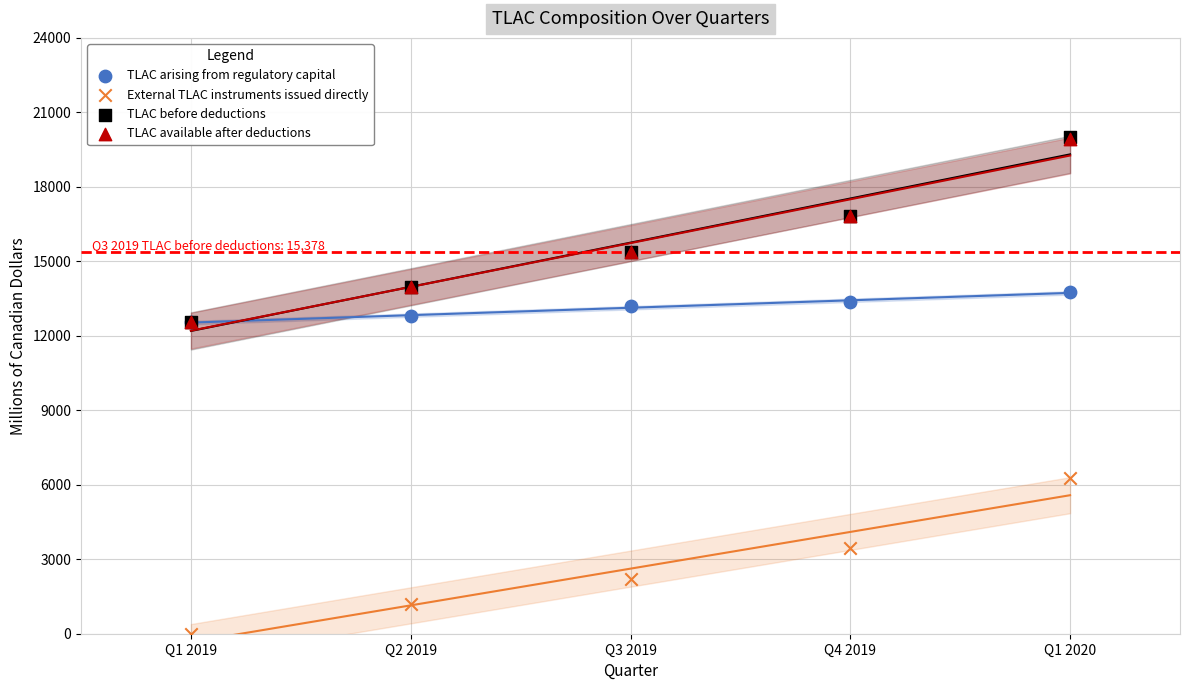

What are all the series names shown in the legend?

TLAC arising from regulatory capital, External TLAC instruments issued directly, TLAC before deductions, TLAC available after deductions